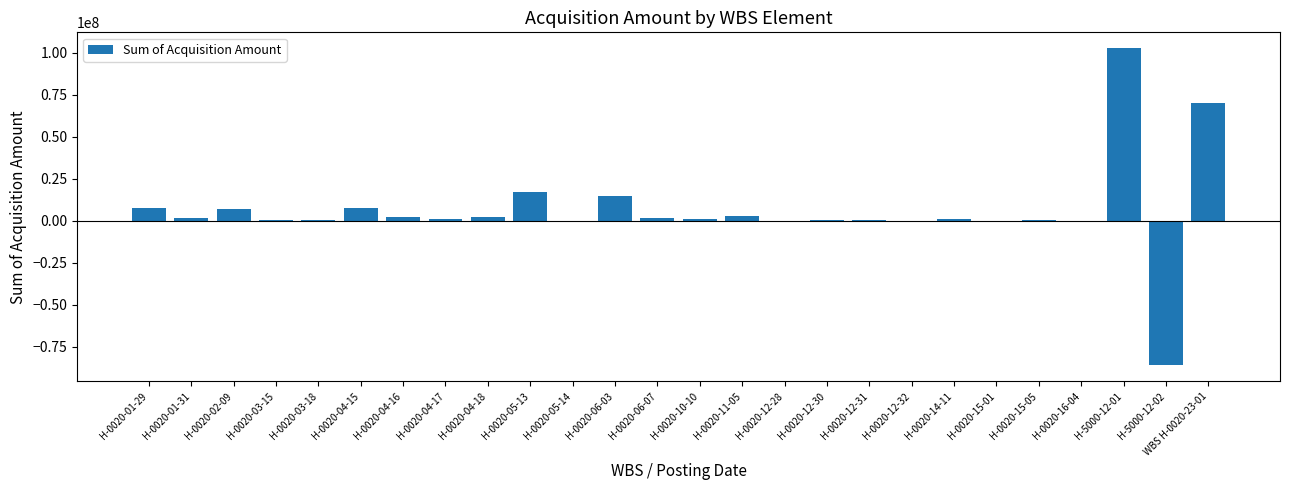

Are the bars horizontal?

No